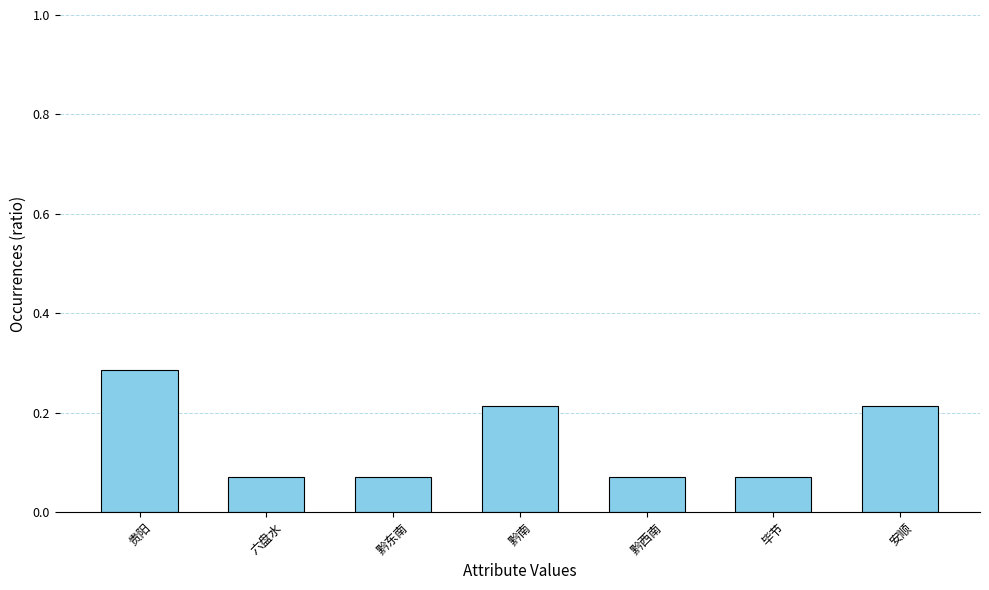

Does the chart contain stacked bars?

No